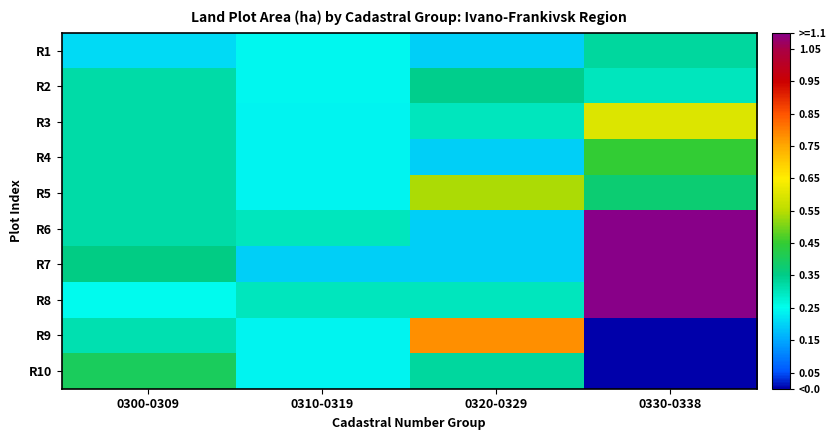

Between 0320-0329 and 0330-0338, which is larger?

0330-0338